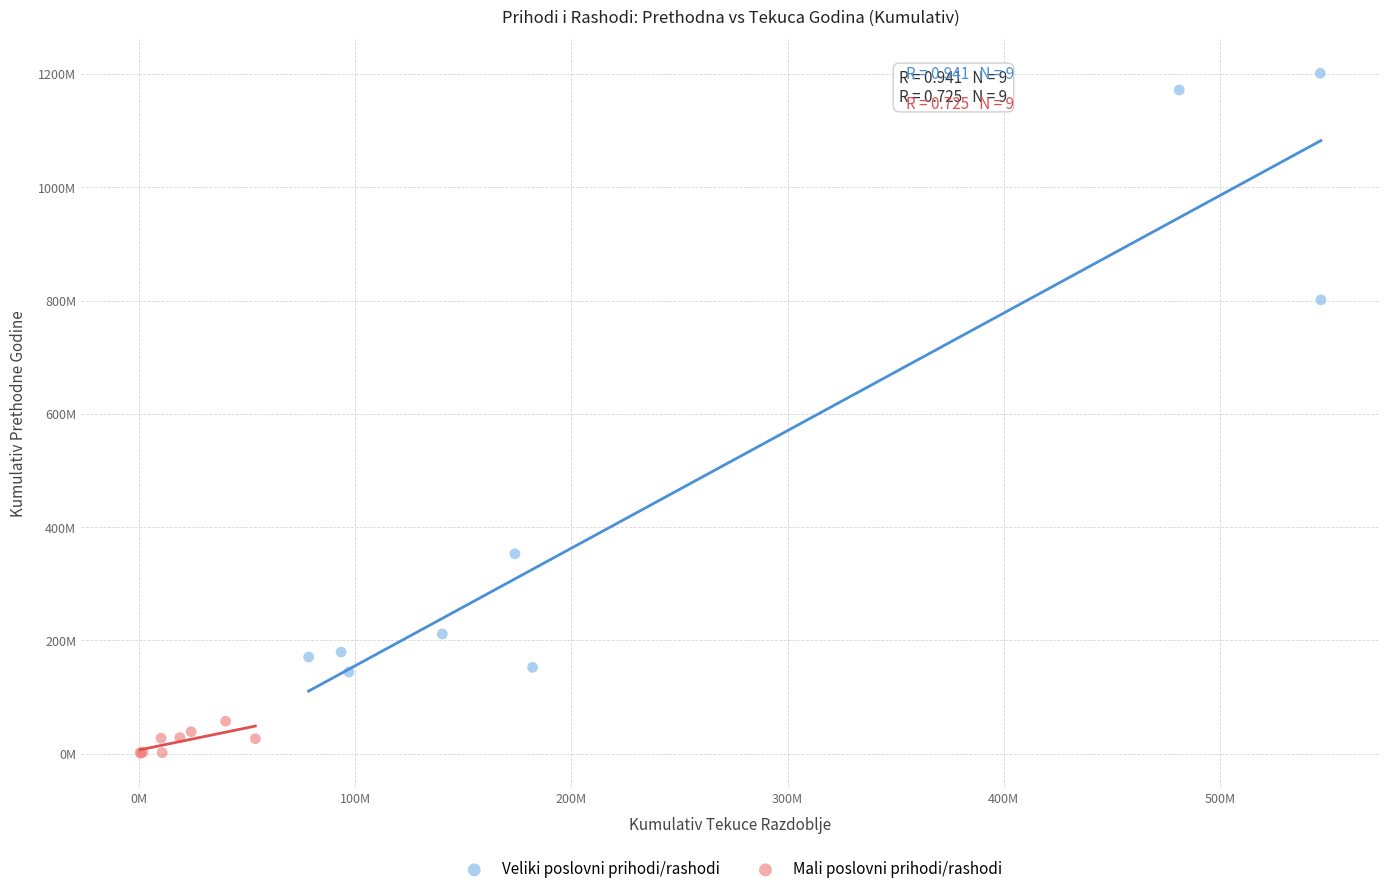

What are all the series names shown in the legend?

Veliki poslovni prihodi/rashodi, Mali poslovni prihodi/rashodi